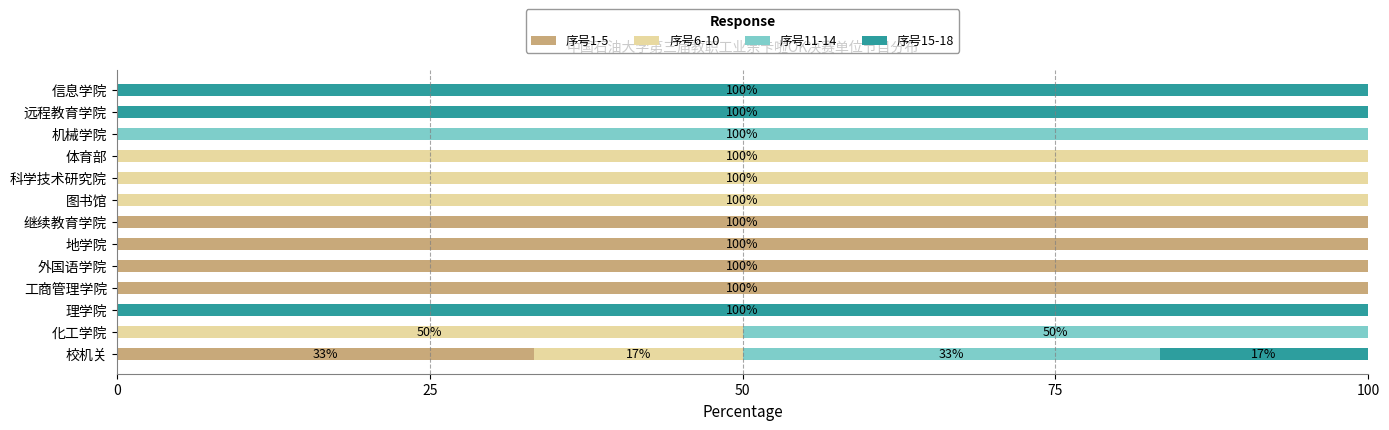

What is the total value across all series at 外国语学院?

100.0